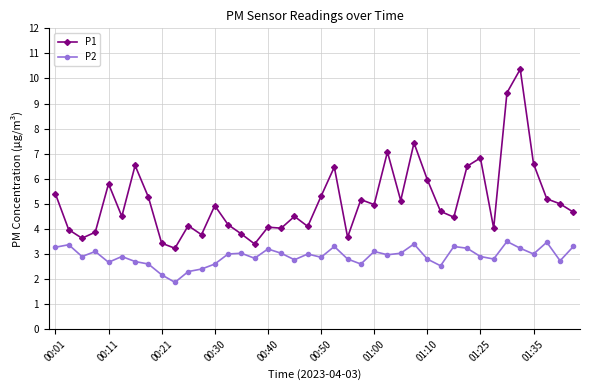

What is the average value of the P1 series?

5.1